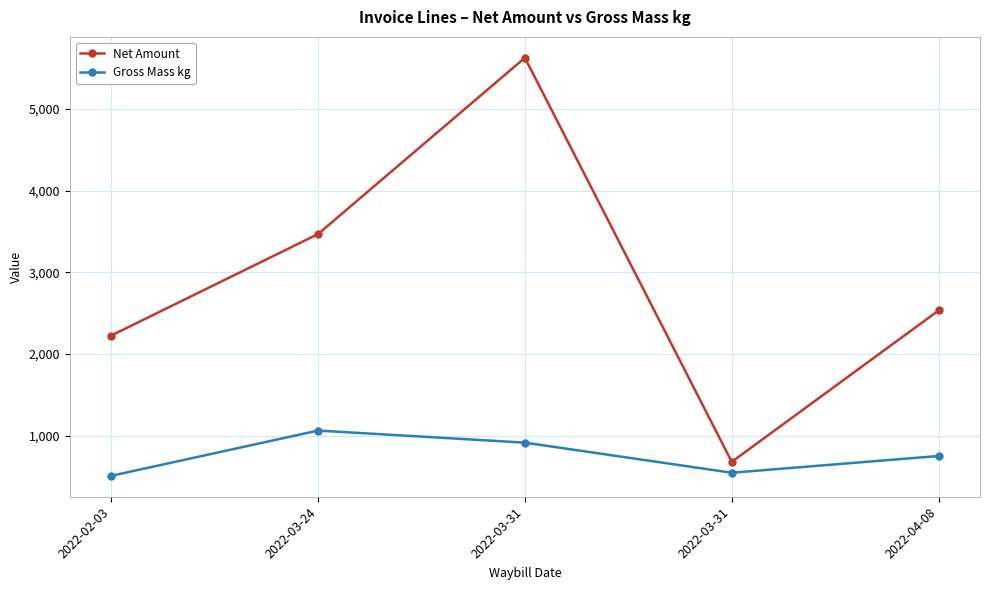

At which category does Gross Mass kg reach its first local peak?

2022-03-24